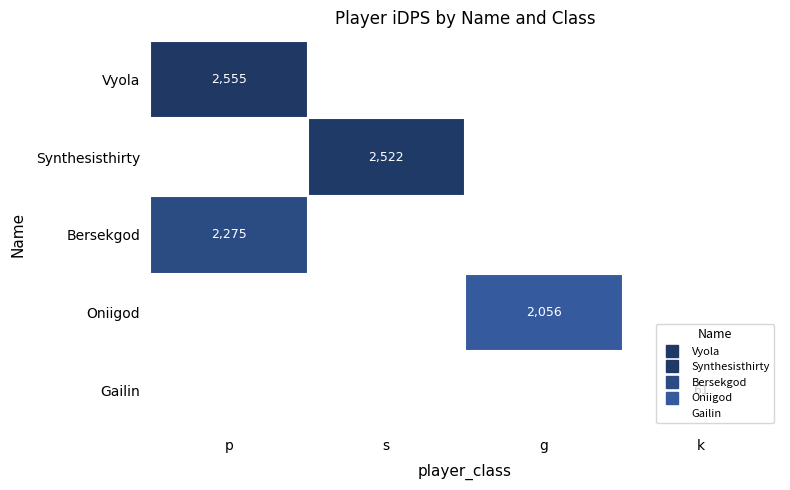

Rank the categories by Synthesisthirty value from highest to lowest.

p, s, g, k